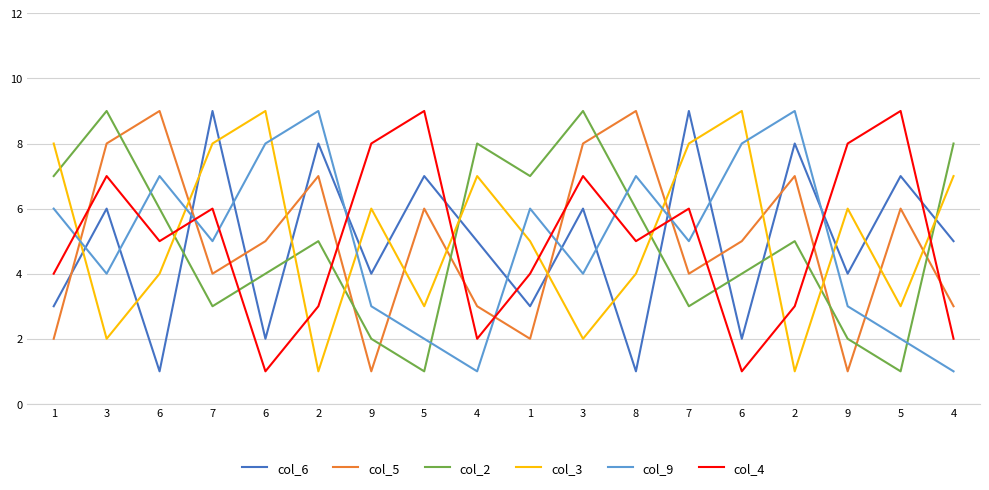

Does the chart have visible grid lines?

Yes